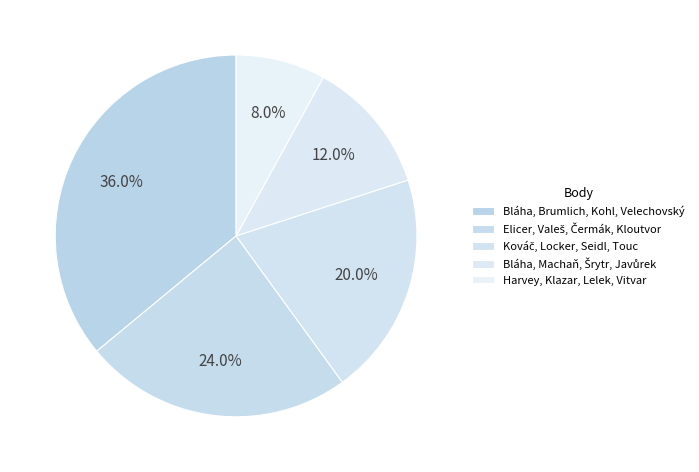

Rank the categories by value from lowest to highest.

Harvey, Klazar, Lelek, Vitvar, Bláha, Machaň, Šrytr, Javůrek, Kováč, Locker, Seidl, Touc, Elicer, Valeš, Čermák, Kloutvor, Bláha, Brumlich, Kohl, Velechovský